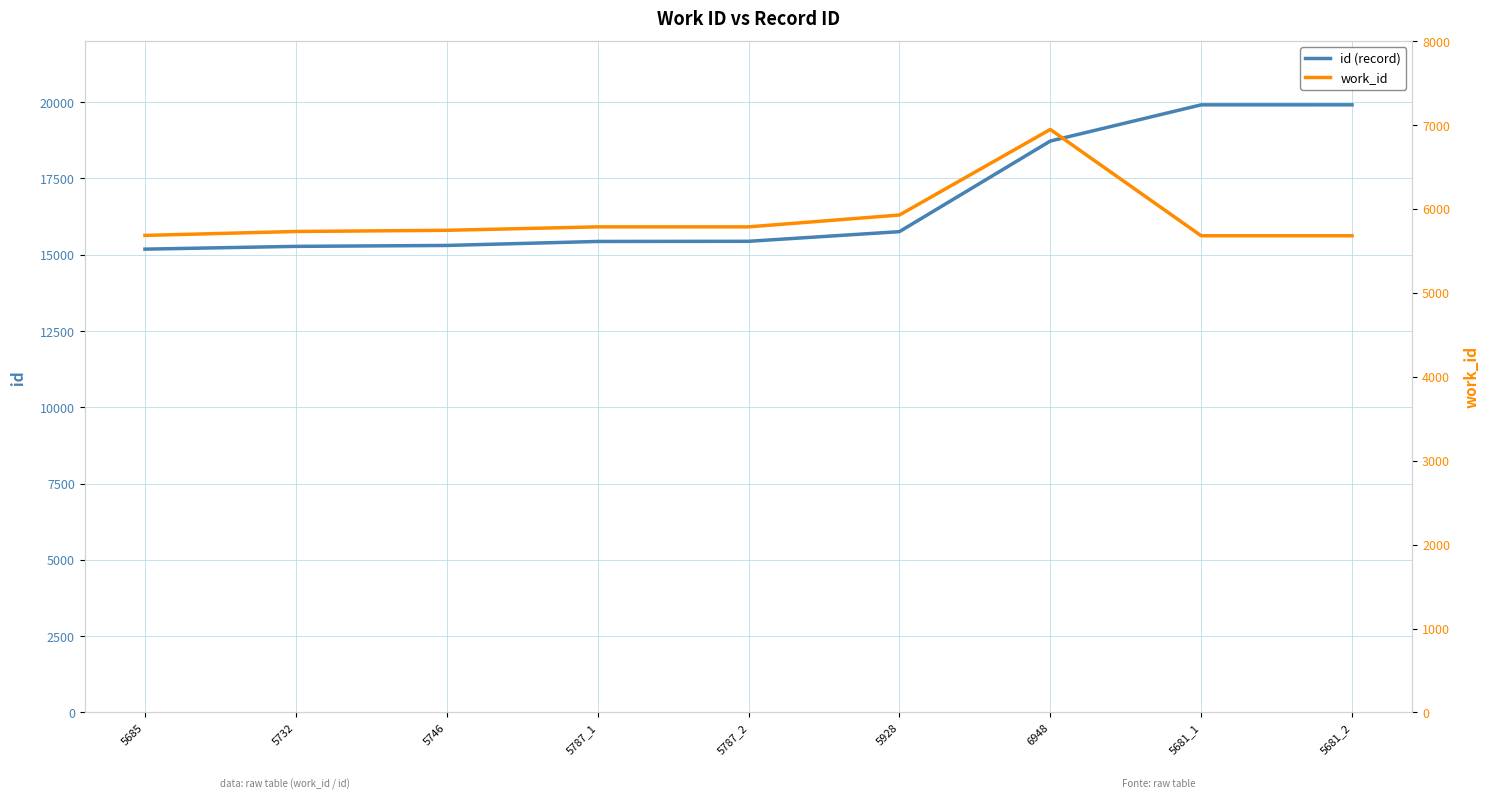

Read the id (record) value at 5787_1, to the nearest 100.

15400